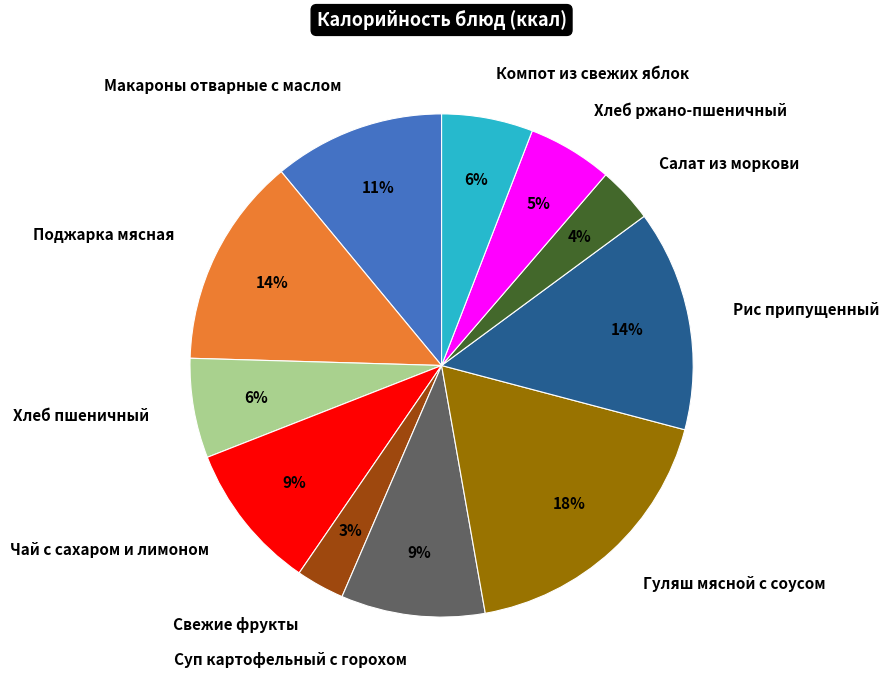

Which has a higher value, Хлеб пшеничный or Салат из моркови?

Хлеб пшеничный